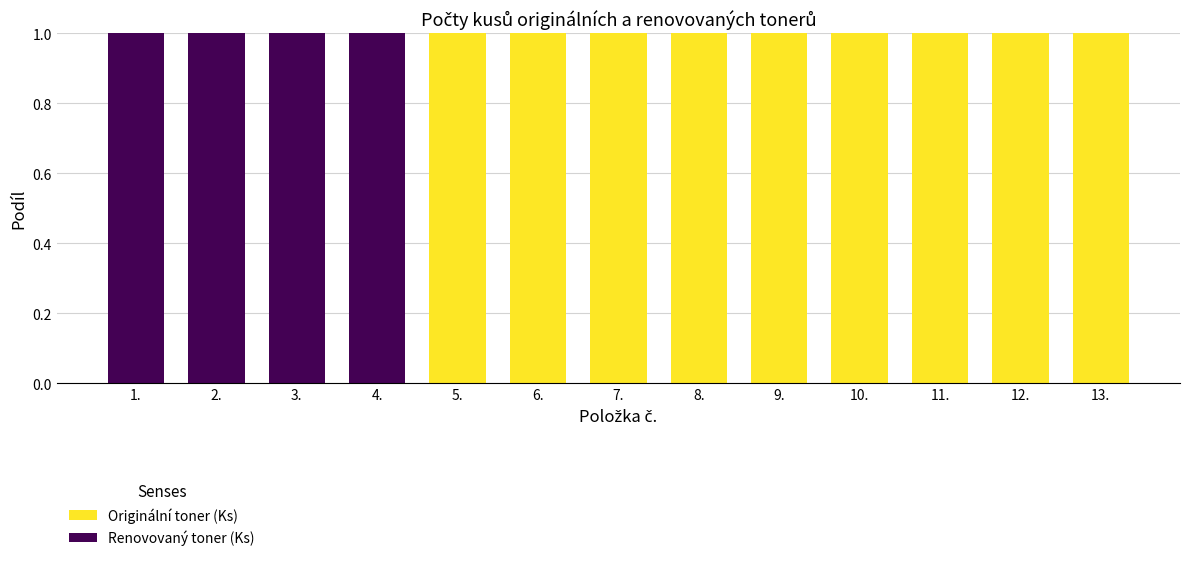

The value of Originální toner (Ks) at 7. is 1. True or false?

True